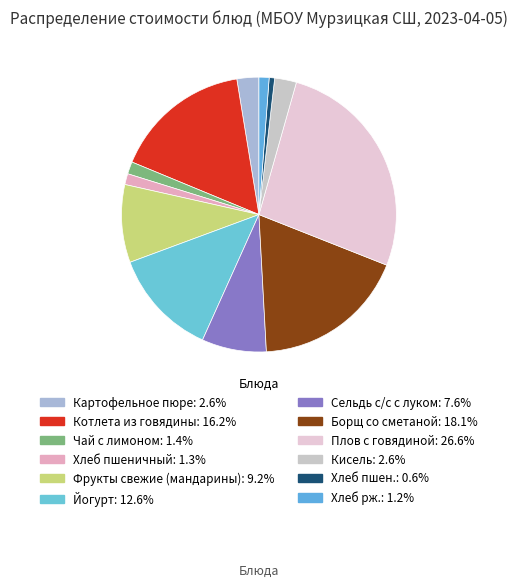

Rank the categories by value from lowest to highest.

Хлеб пшен., Хлеб рж., Хлеб пшеничный, Чай с лимоном, Кисель, Картофельное пюре, Сельдь с/с с луком, Фрукты свежие (мандарины), Йогурт, Котлета из говядины, Борщ со сметаной, Плов с говядиной